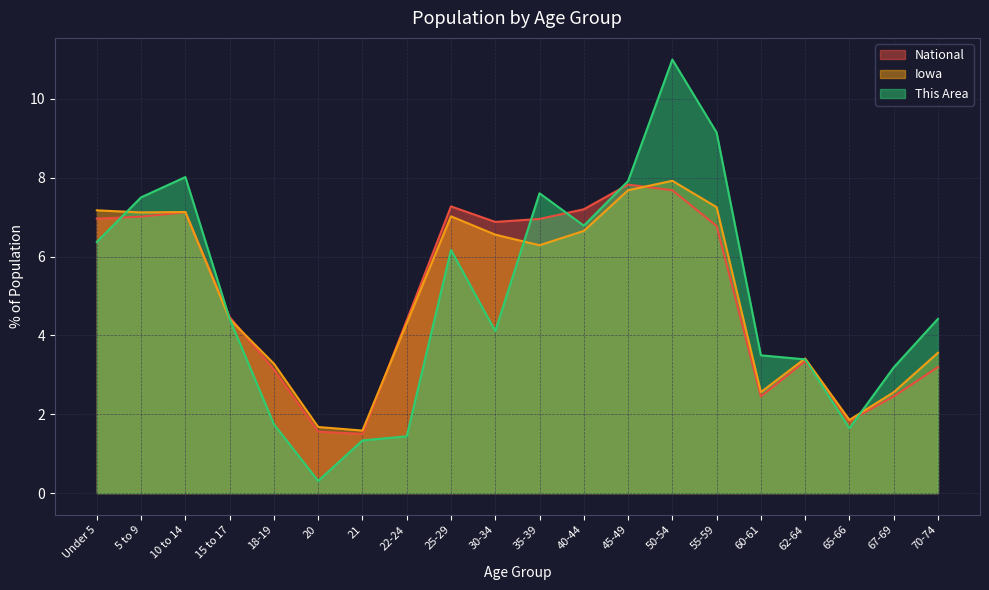

What is the difference between the This Area values at 18-19 and 20?

1.4